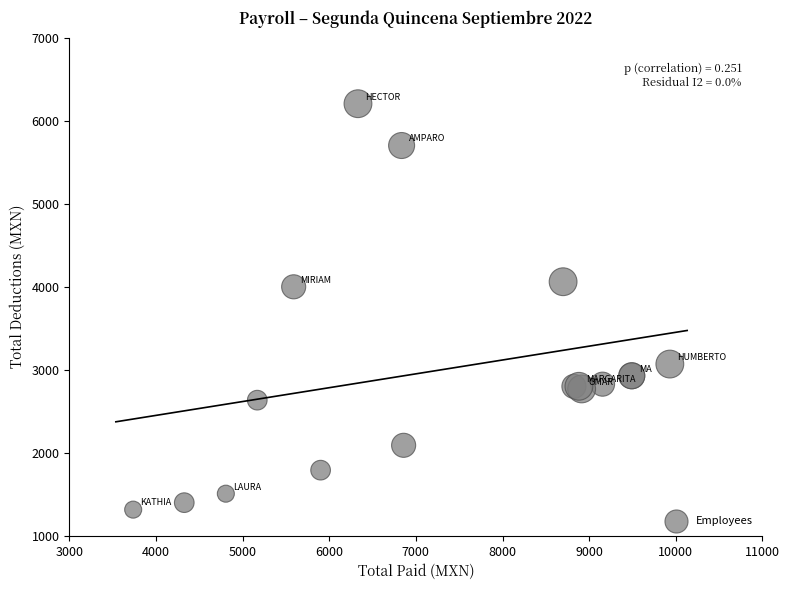

What Y value in the scatter plot is closest to 3759?

3998.4